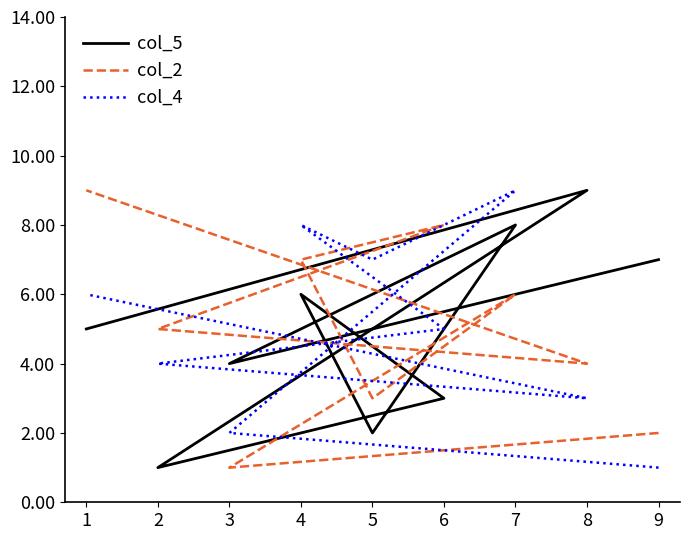

Reading left to right, list all the values displayed in this chart.

col_5: 7	4	8	2	6	3	1	9	5
col_2: 2	1	6	3	7	8	5	4	9
col_4: 1	2	9	7	8	5	4	3	6